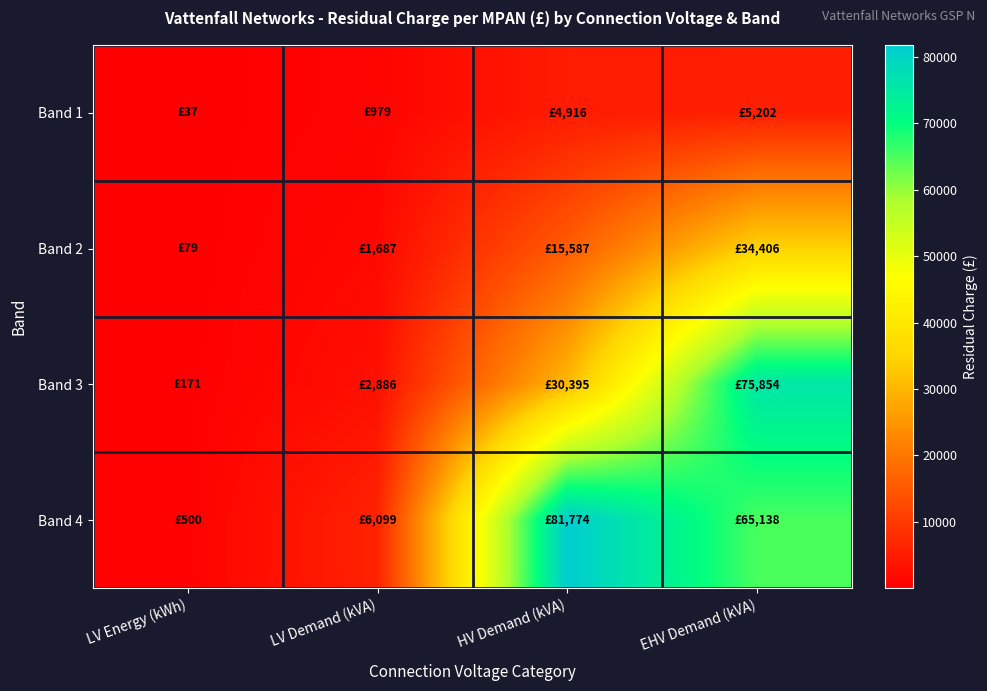

Which category has the highest value across all series?

HV Demand (kVA)